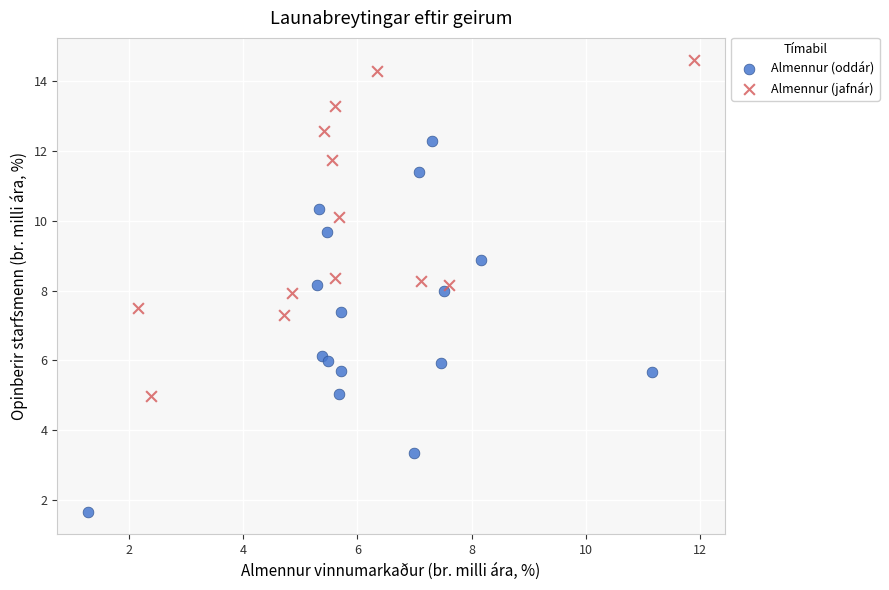

Which series has the widest spread of Y values?

Almennur (oddár)